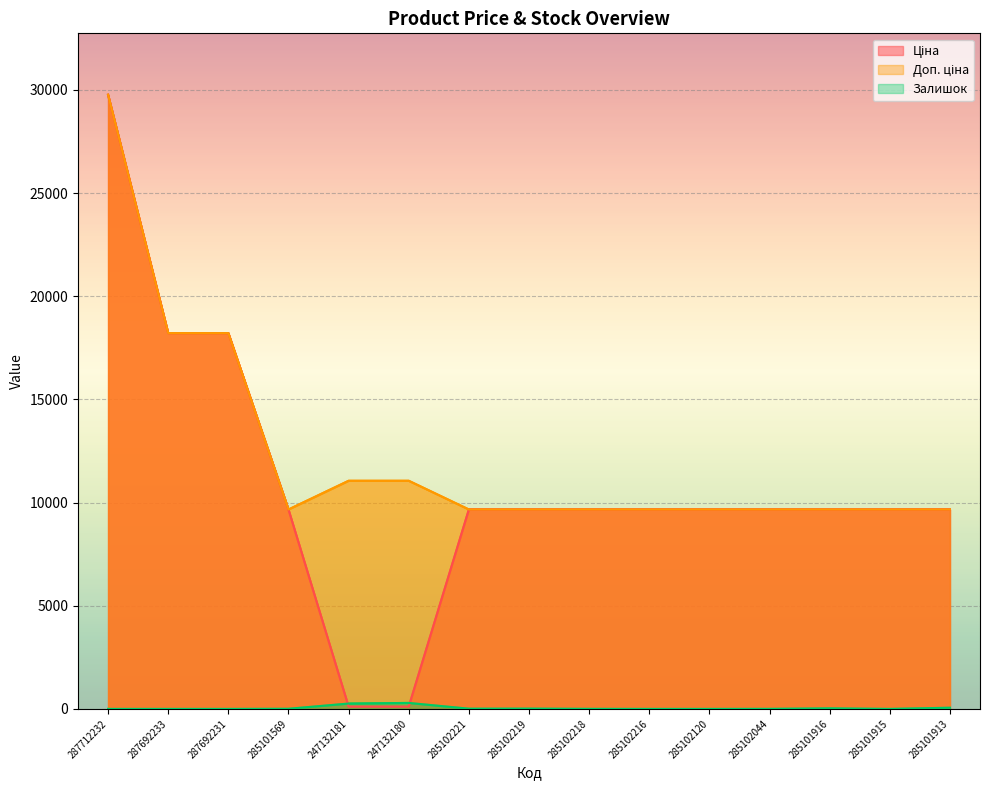

What is the maximum value for Доп. ціна?

29761.5